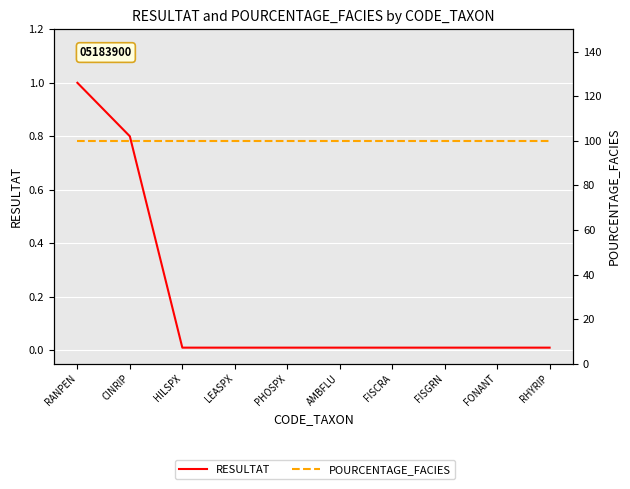

Rank the series by their average value, from highest to lowest.

POURCENTAGE_FACIES, RESULTAT